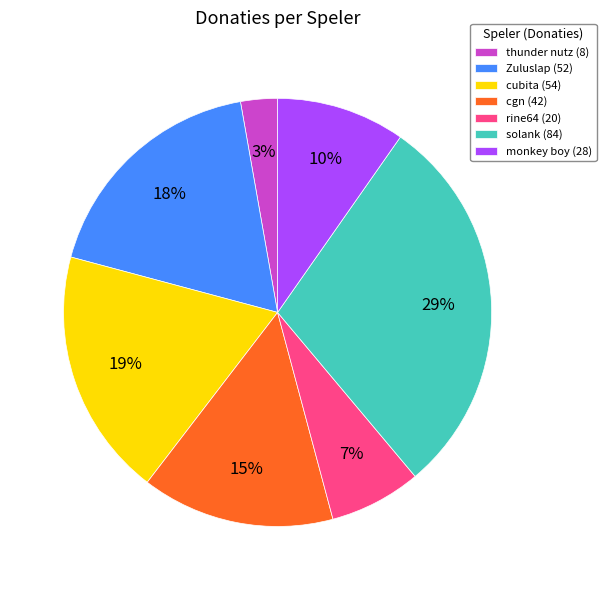

How many slices are in this pie chart?

7